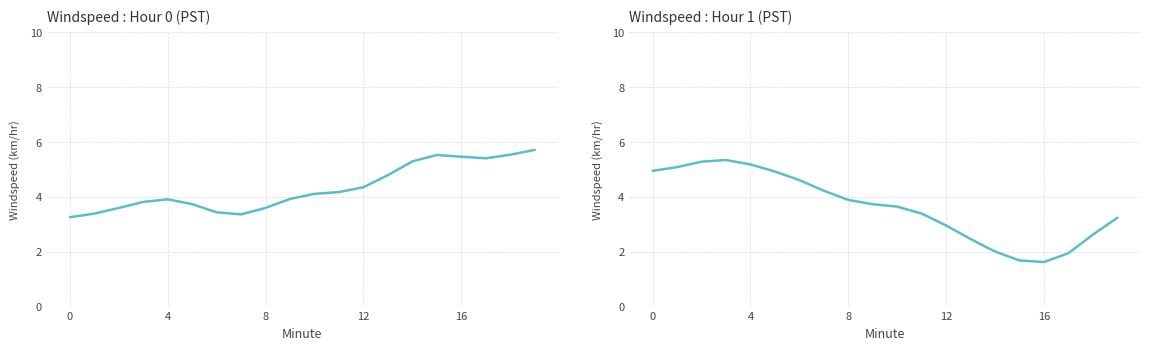

At which category does Windspeed (km/hr) - Hour 0 reach its first local valley?

7